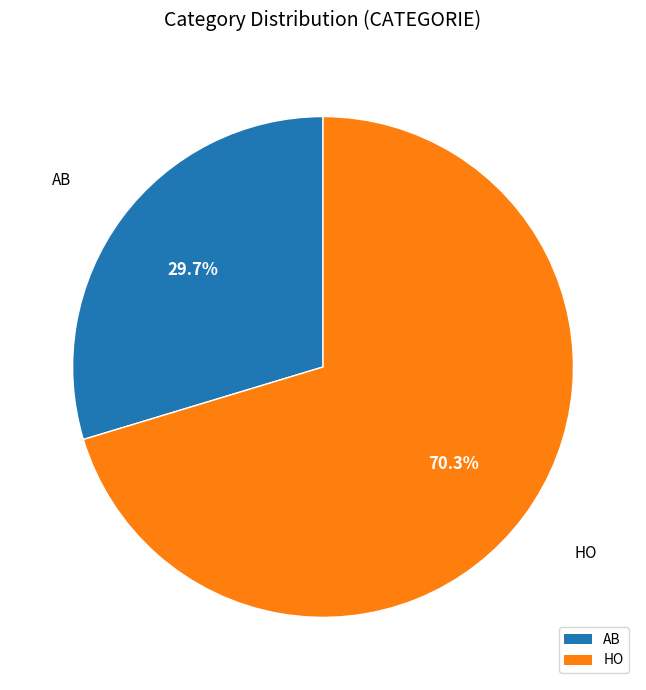

To the nearest percent, what portion does HO represent?

70%